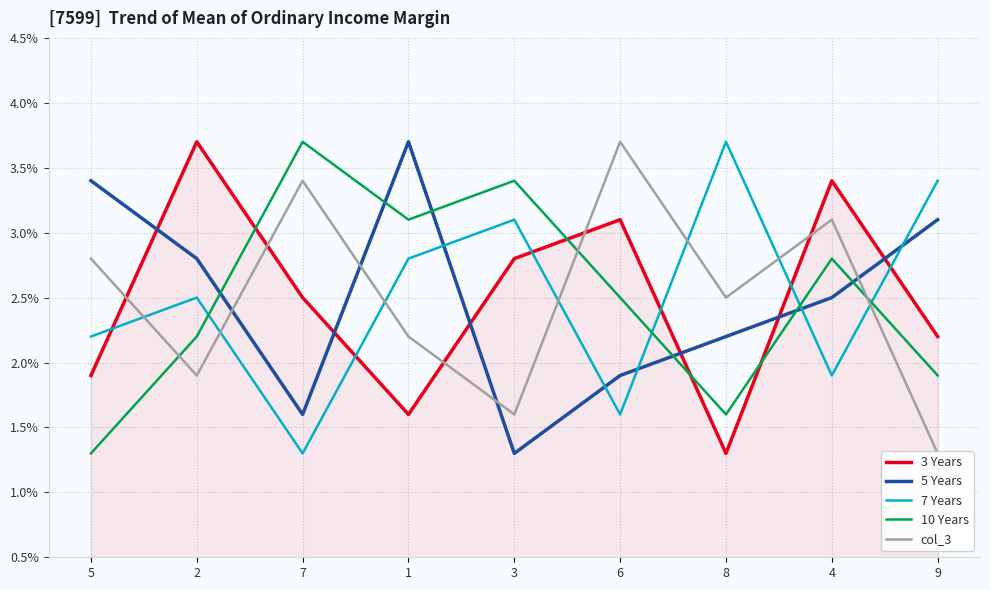

True or false: 3 Years and 10 Years cross at least once.

True